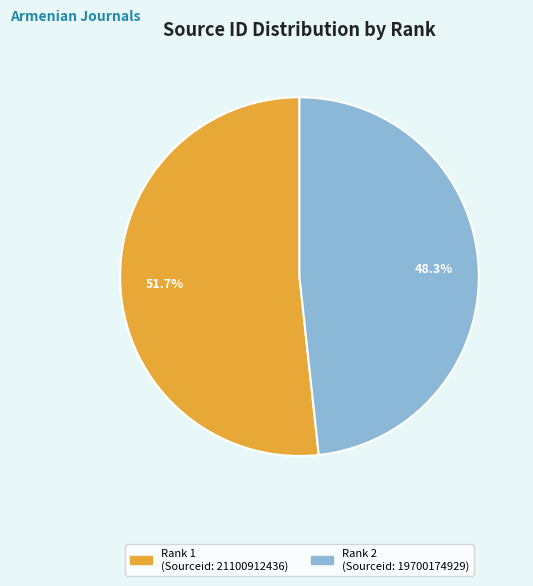

Does any single category account for the majority?

Yes